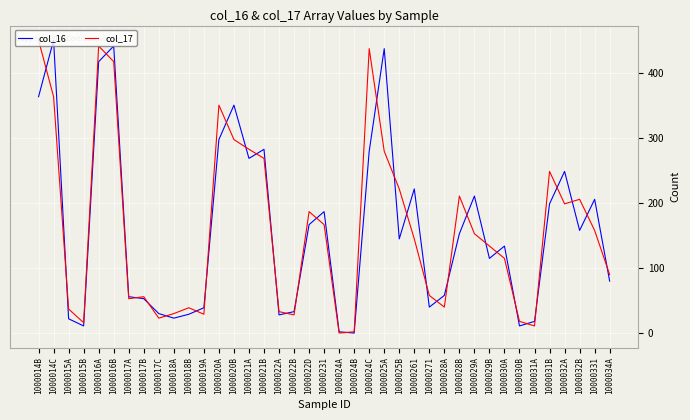

Which category has the highest value in the col_17 series?

1000014B